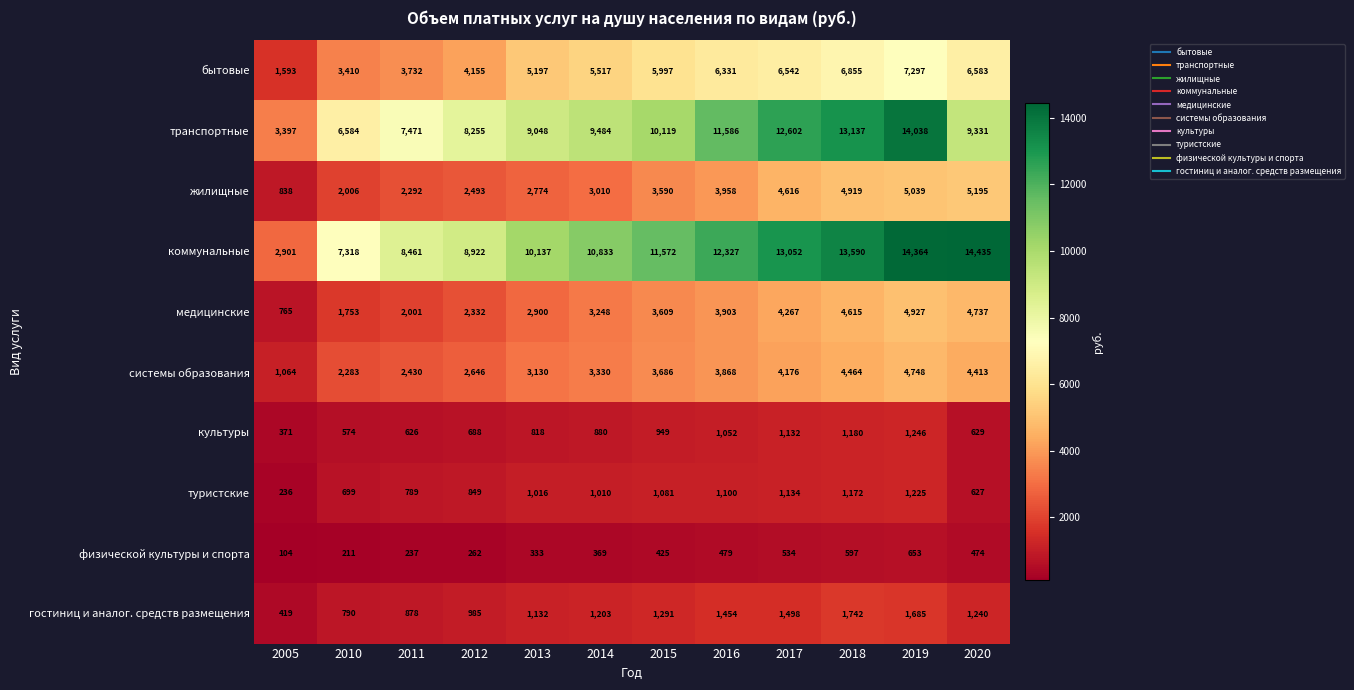

What is the smallest value displayed?

104